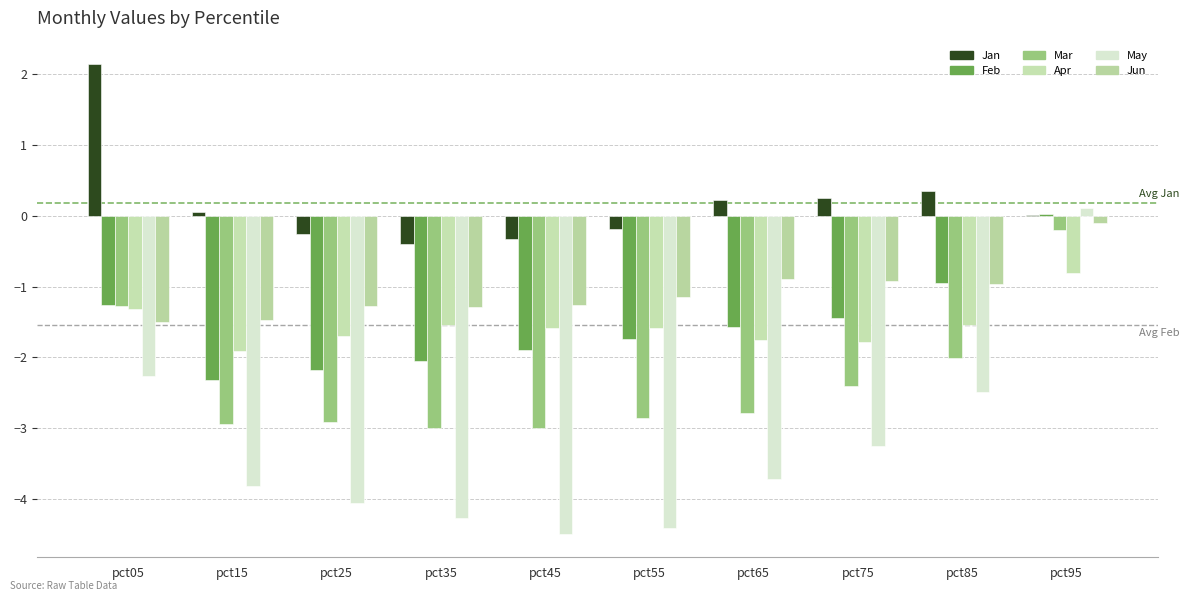

Are the bars horizontal?

No